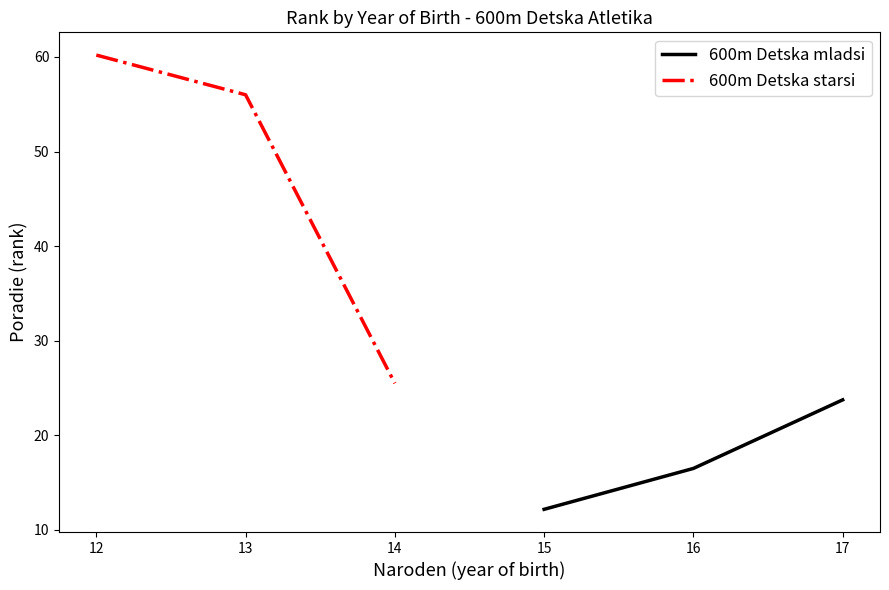

What is the maximum value for 600m Detska mladsi?

23.8